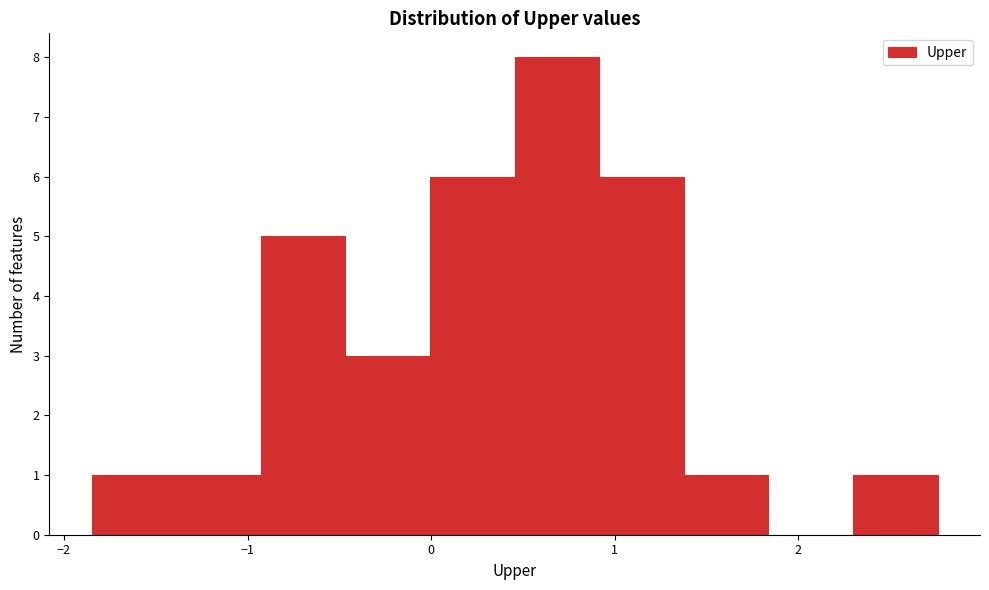

Over which range of the x-axis is the bar tallest?

0.5 to 0.9